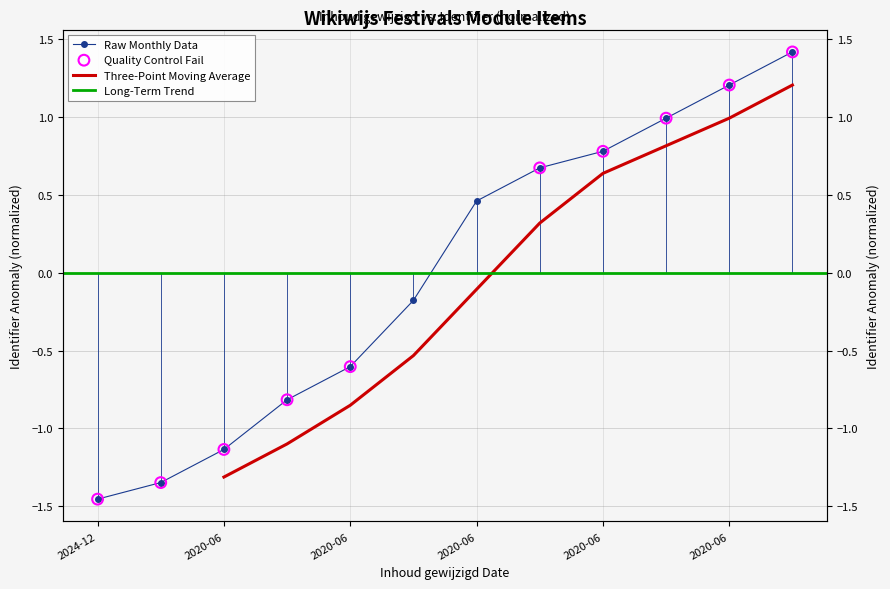

What is the change in value from 2020-06-05 to 2020-06-05?

+2.1